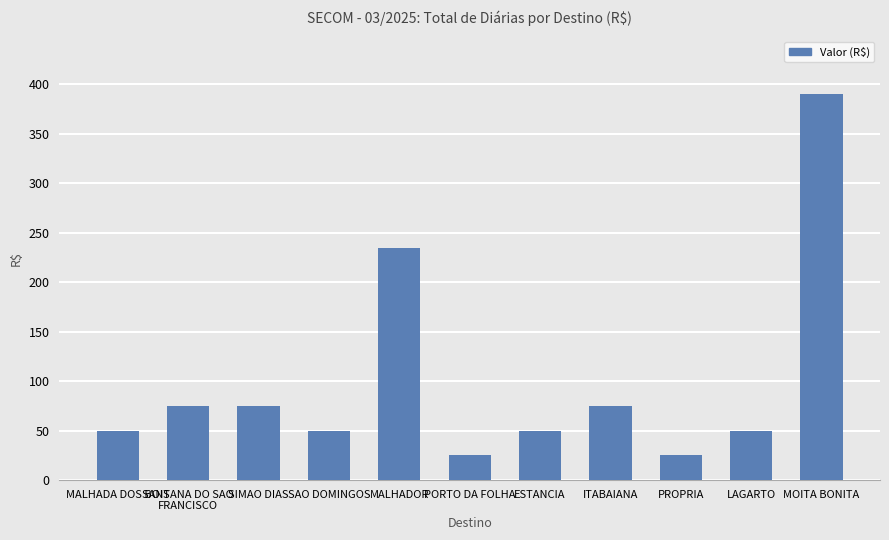

What is the sum of all values?

1100